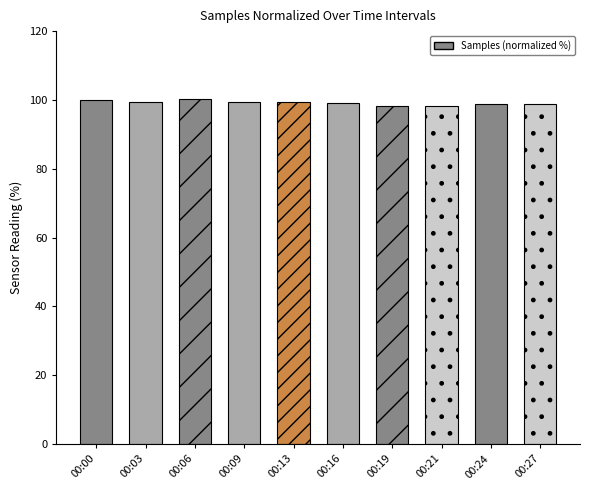

What is the change in value from 00:16 to 00:19?

-0.8